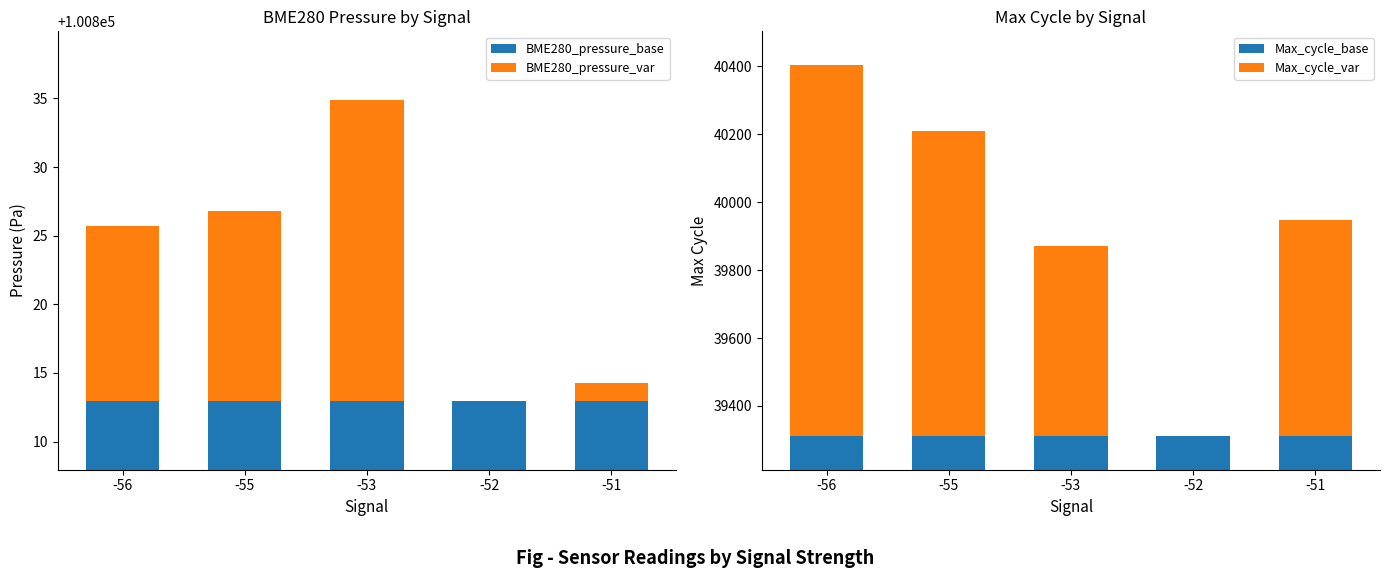

What is the value of the Max_cycle_base bar at the 1st from the left?

39312.0